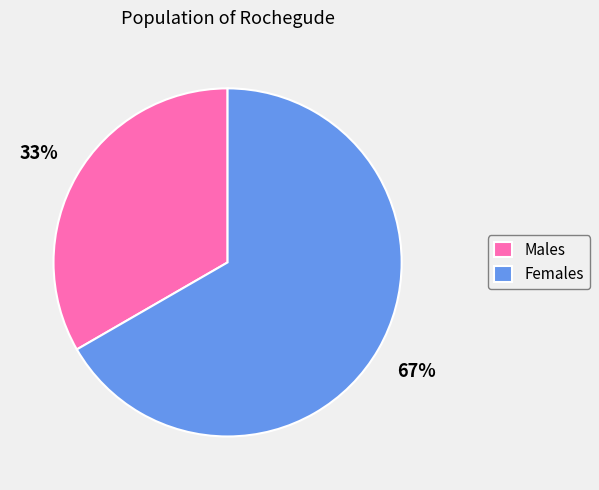

How many segments does this pie chart have?

2